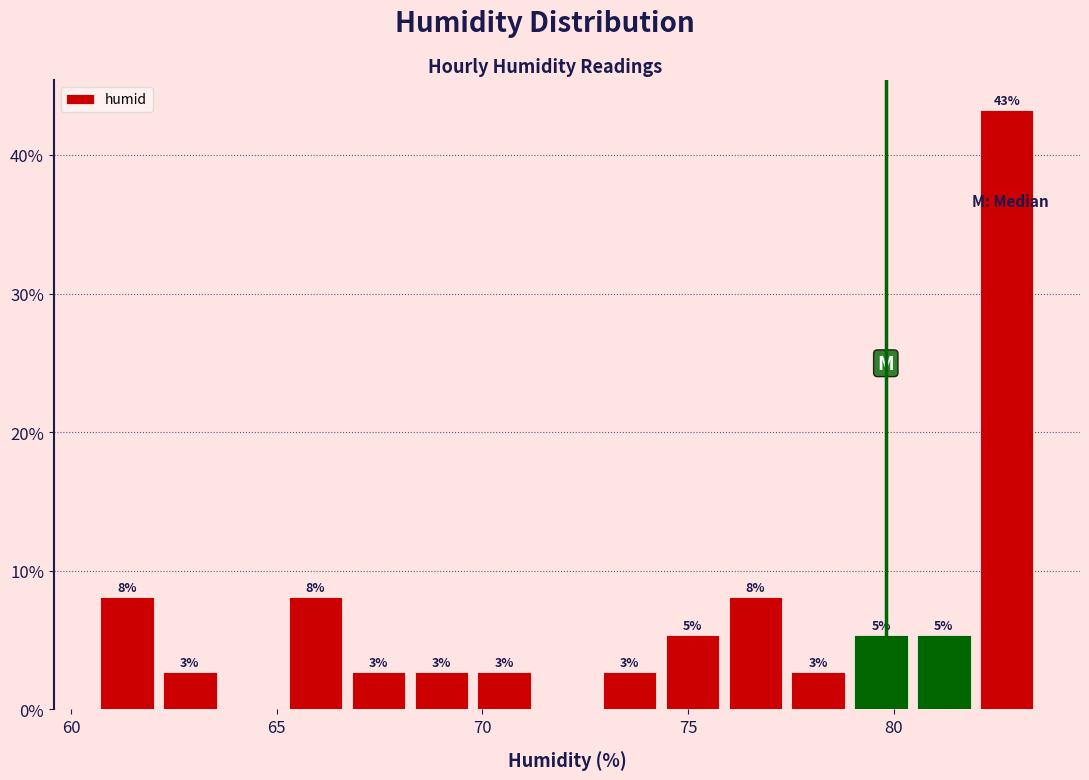

Read against the x-axis, roughly where is the centre of the tallest bar?

82.5